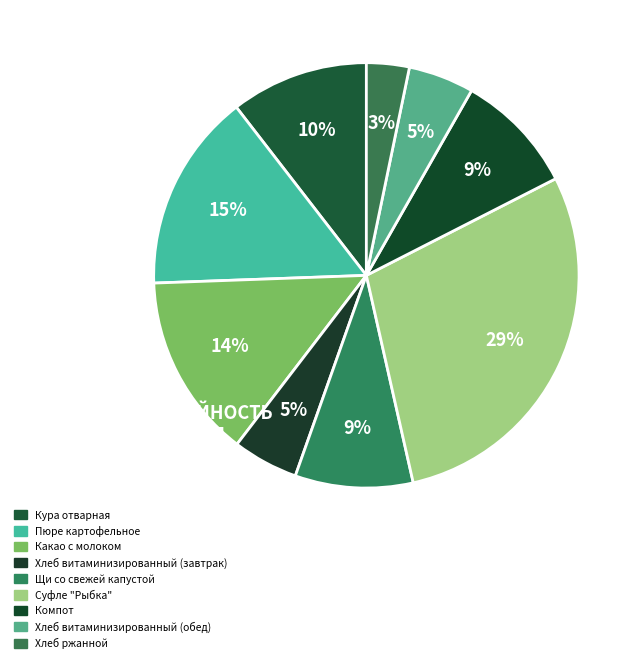

How many slices are in this pie chart?

9